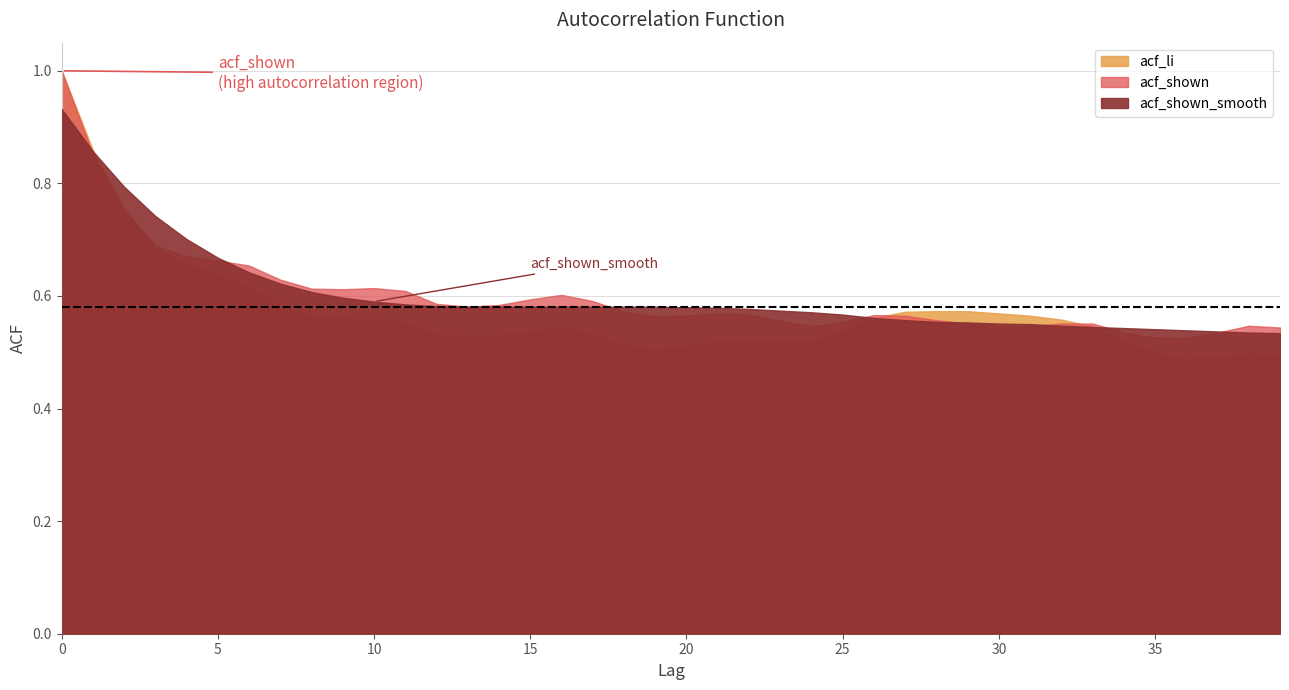

Which series has the largest range (max minus min)?

acf_li